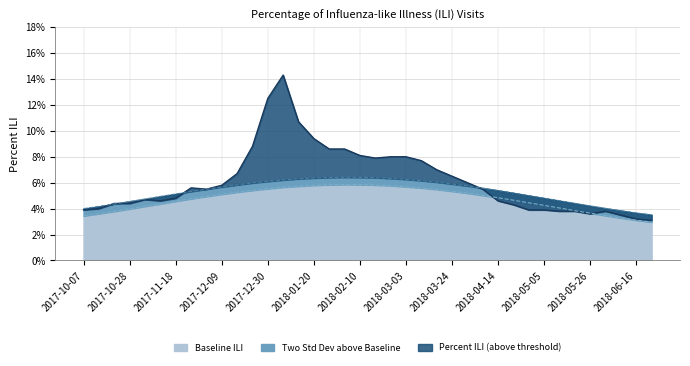

Which series has the largest total across all categories?

Percent ILI